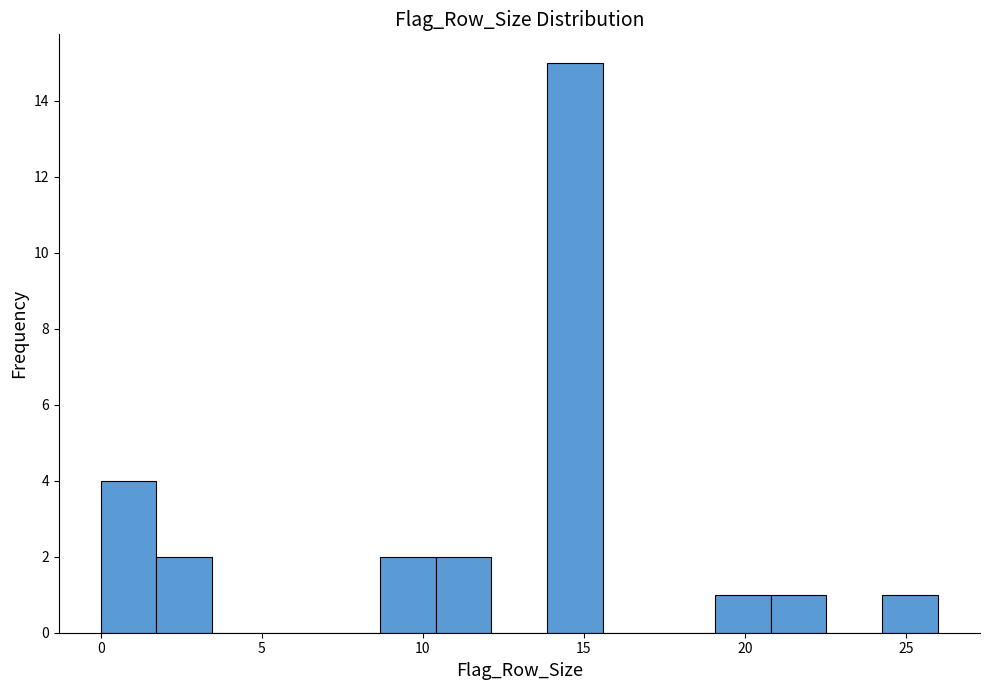

Around what value on the x-axis is the tallest bar? Give the approximate position of its centre, as read against the axis.

14.5